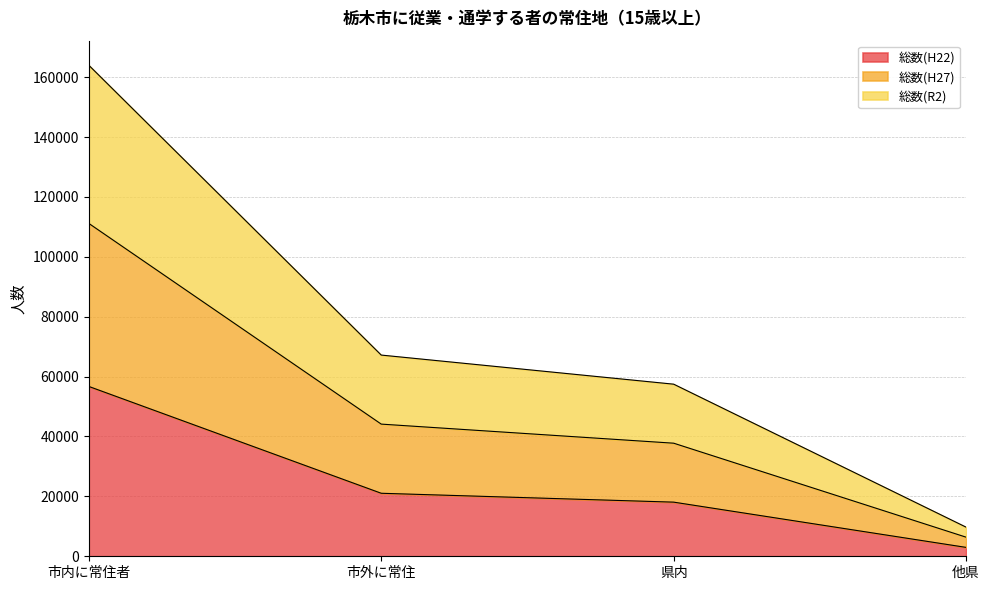

At which label does 総数(H22) reach its peak?

市内に常住者